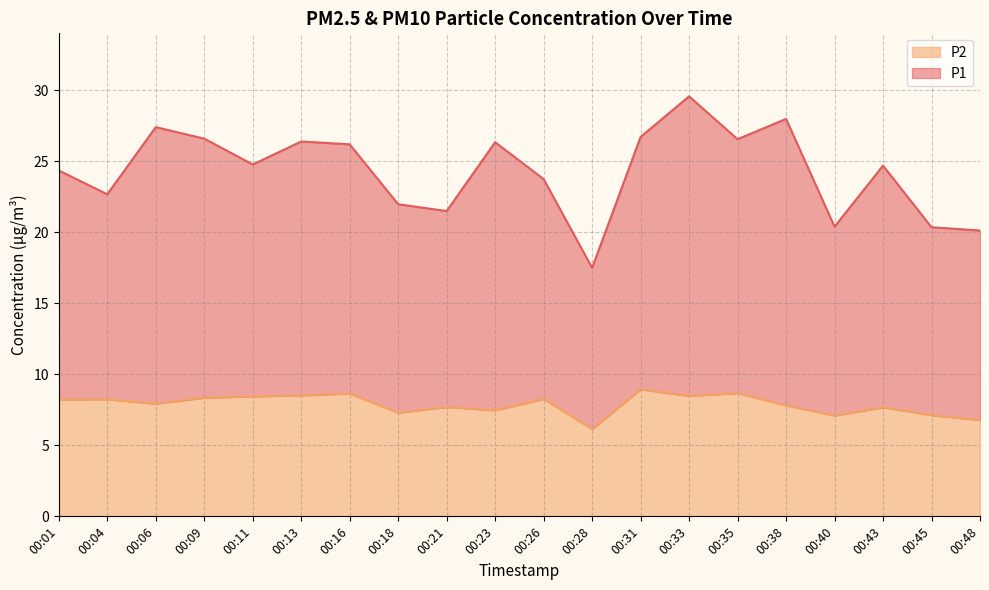

Which has a higher value, 00:09 or 00:23?

00:09